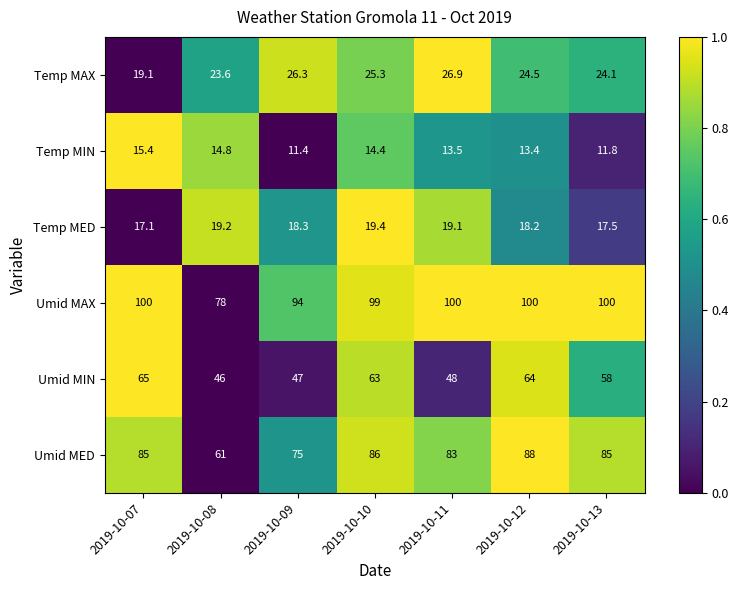

What is the difference between the maximum and minimum values in the Temp MED series?

2.3